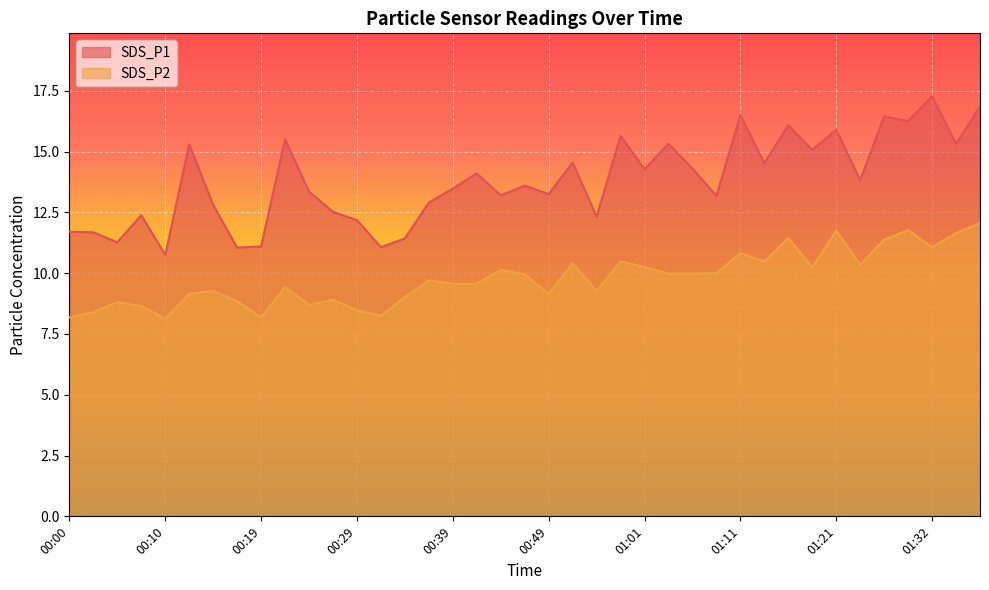

Does the chart display data point markers on the line(s)?

No